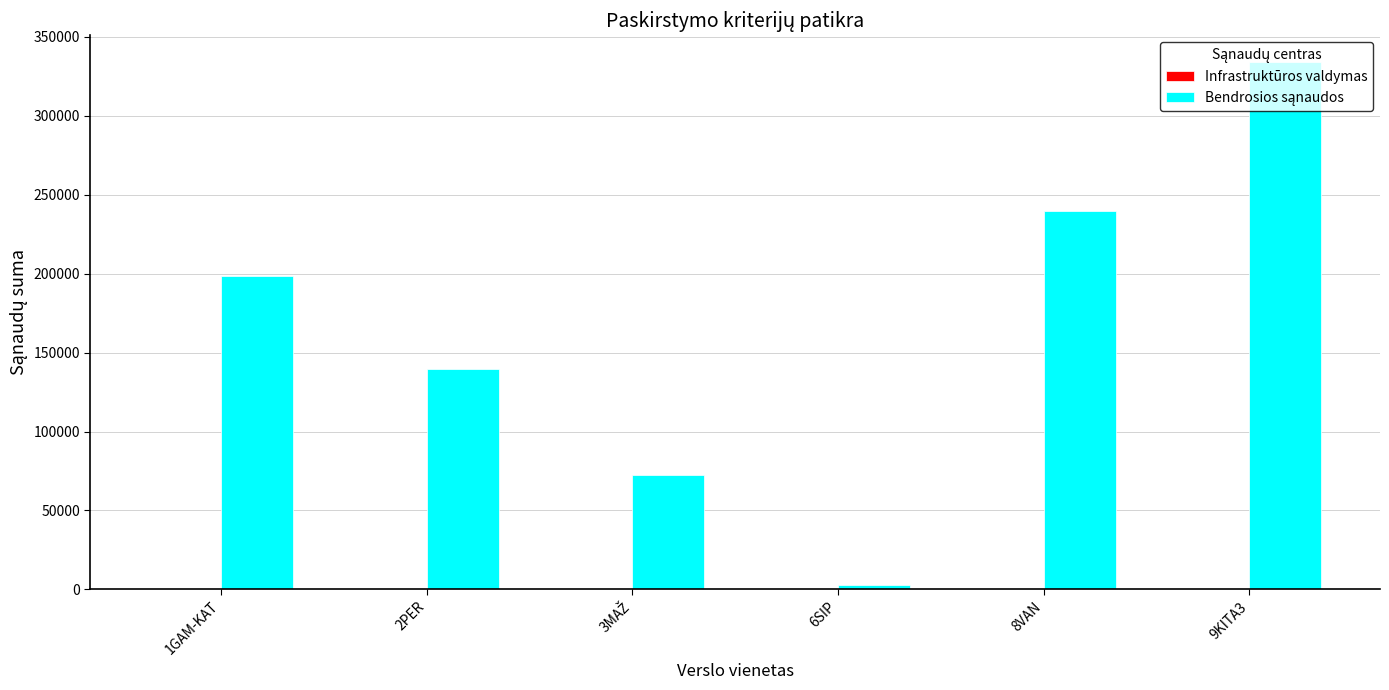

What is the total value across all series at 9KITA3?

334291.1